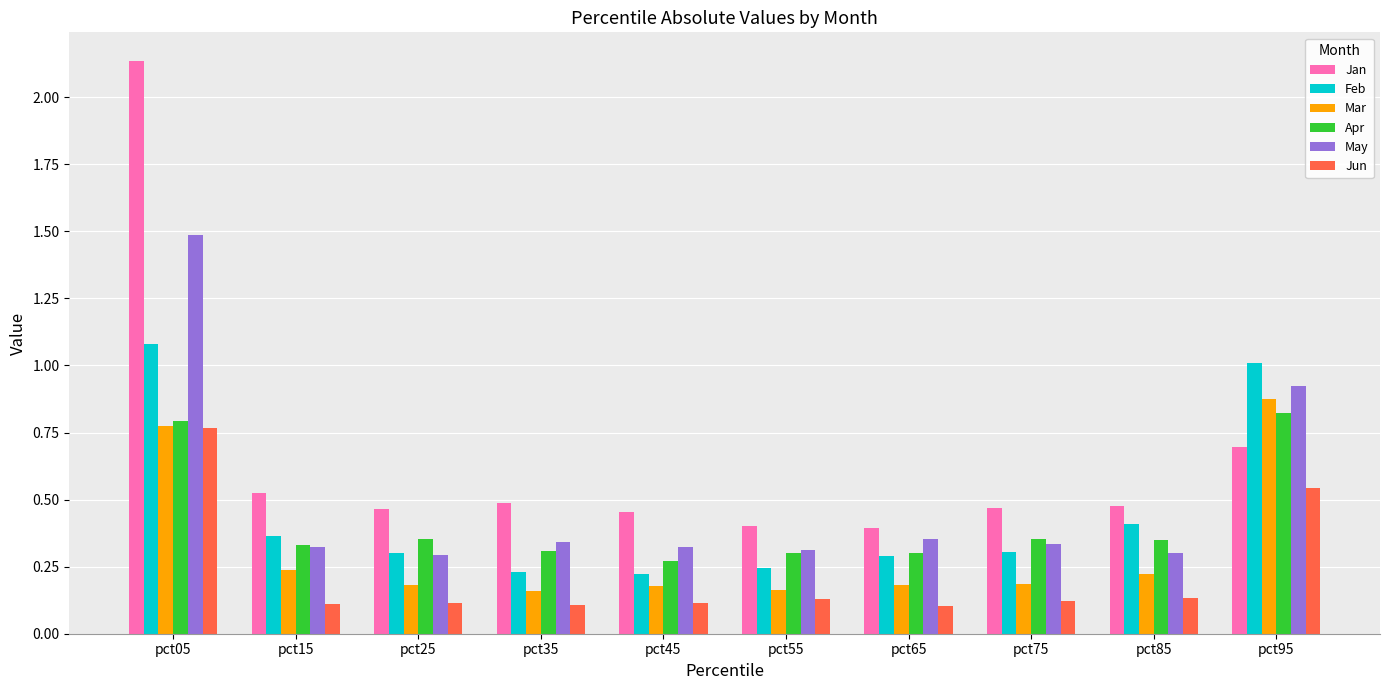

Which series has the largest range (max minus min)?

Jan